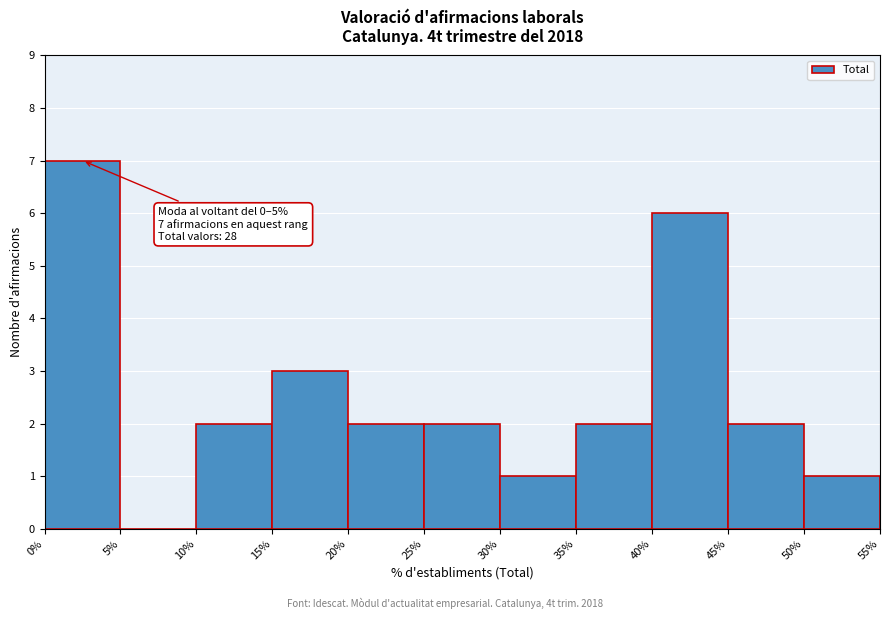

Over which range of the x-axis is the bar tallest?

0% to 5%